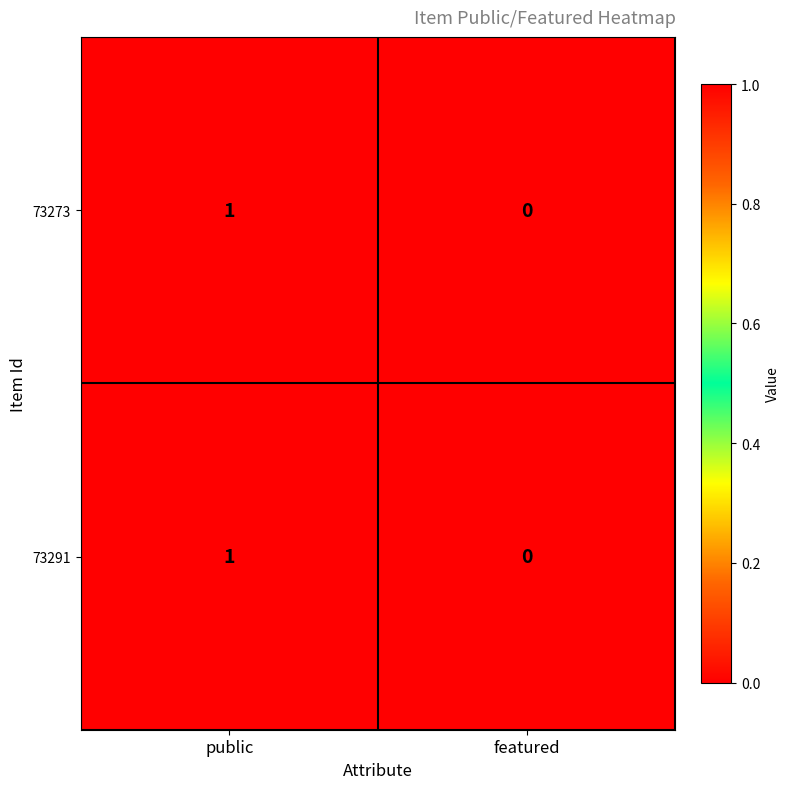

Reading left to right, what are all the values shown in this chart?

73273: public=1	featured=0
73291: public=1	featured=0